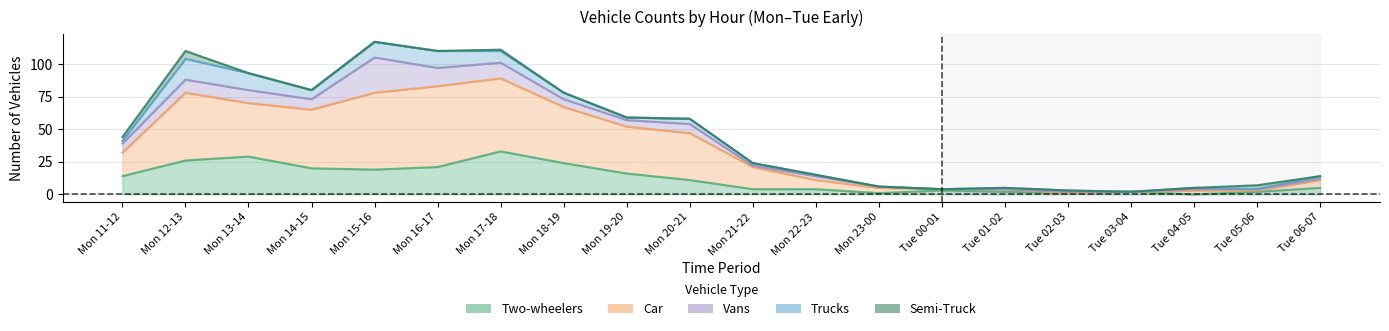

How many values in the Car series exceed 18?

9